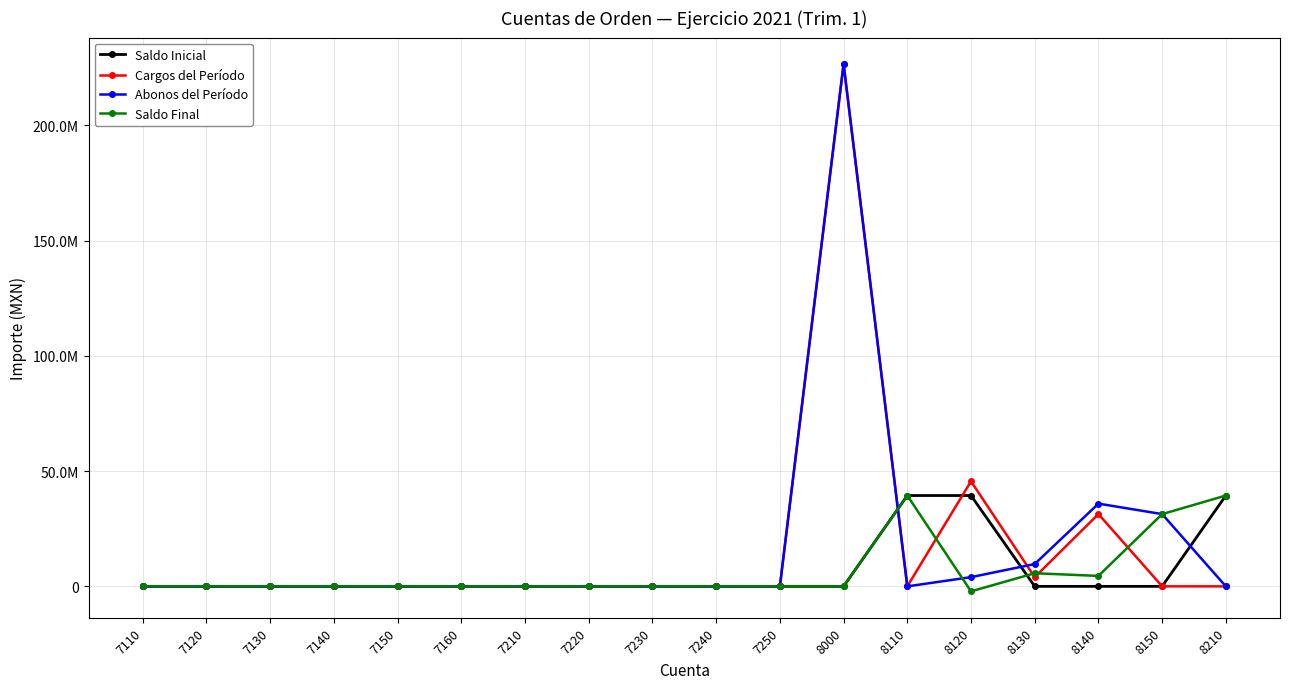

At which category is the sum across all series the highest?

8000